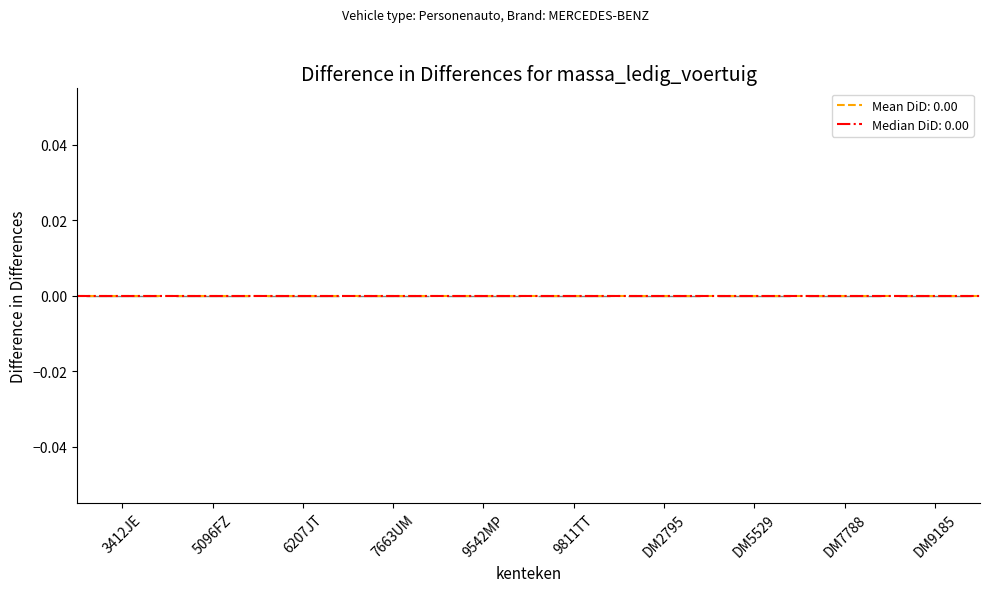

How many bars are there in each group?

2